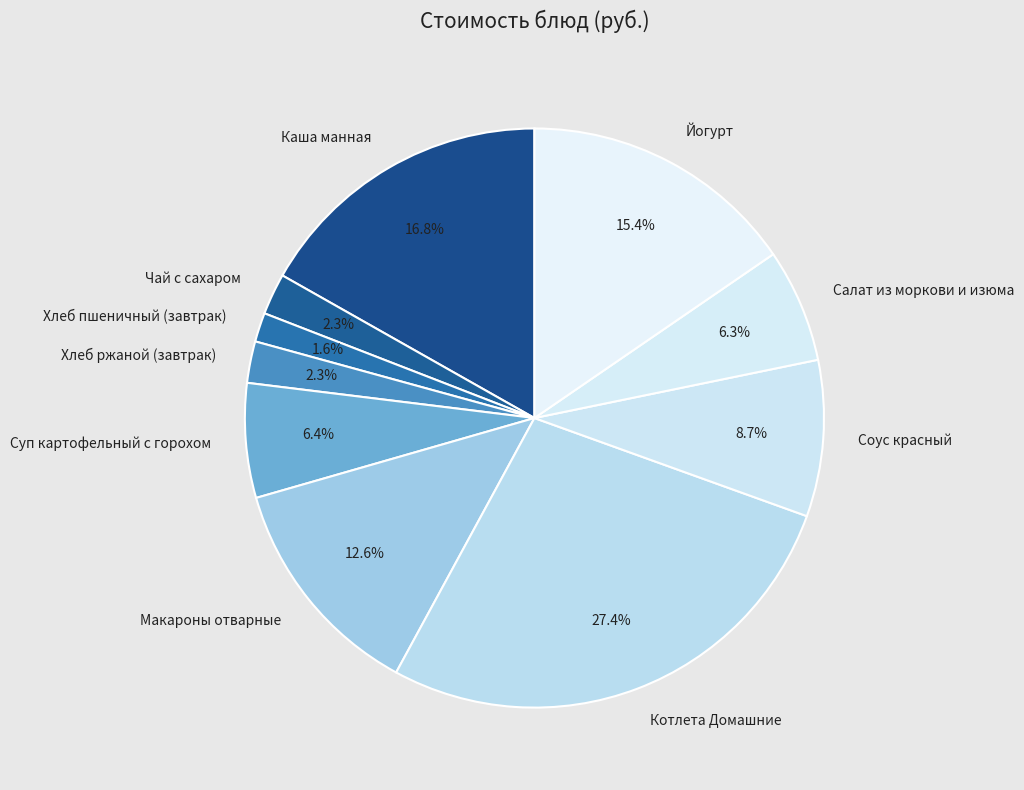

Is Каша манная the majority of the pie?

No